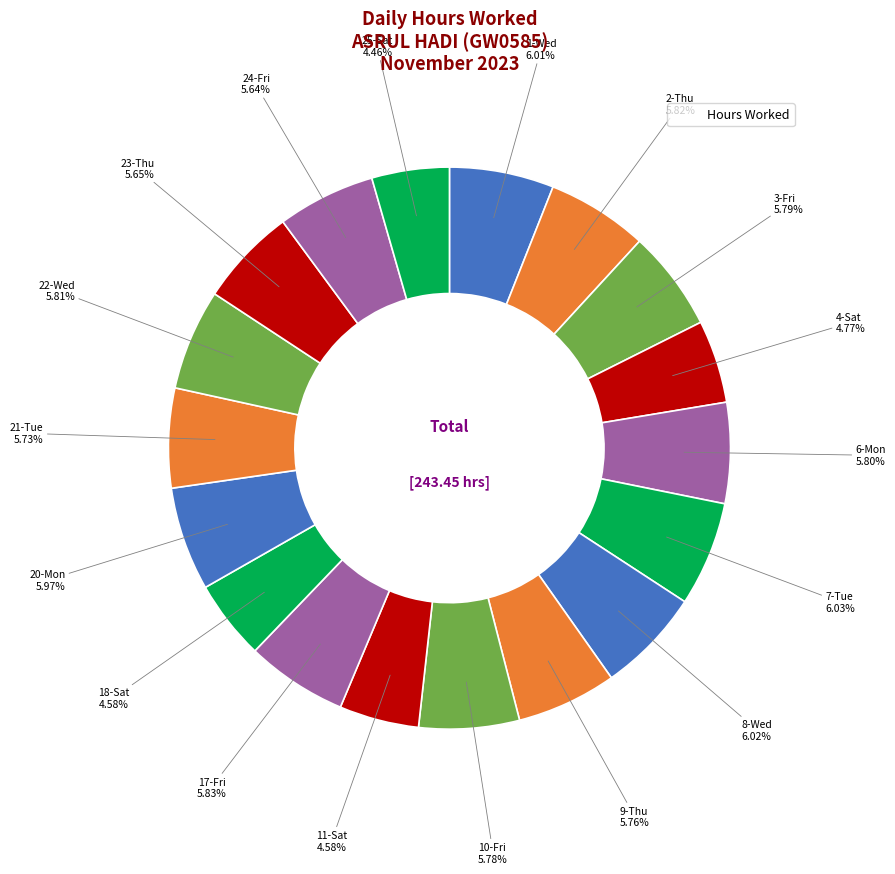

Is there any slice that represents more than half of the pie?

No